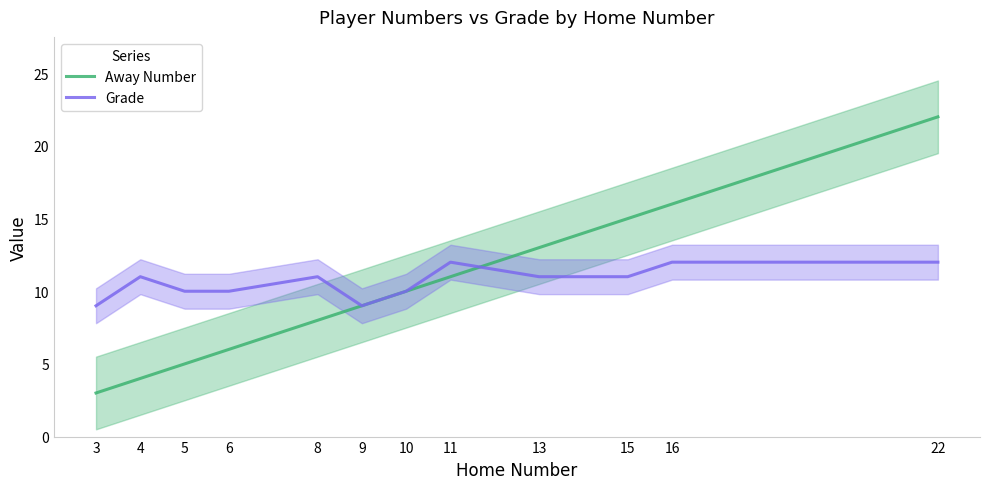

List the series in order of their peak value, lowest first.

Grade, Away Number